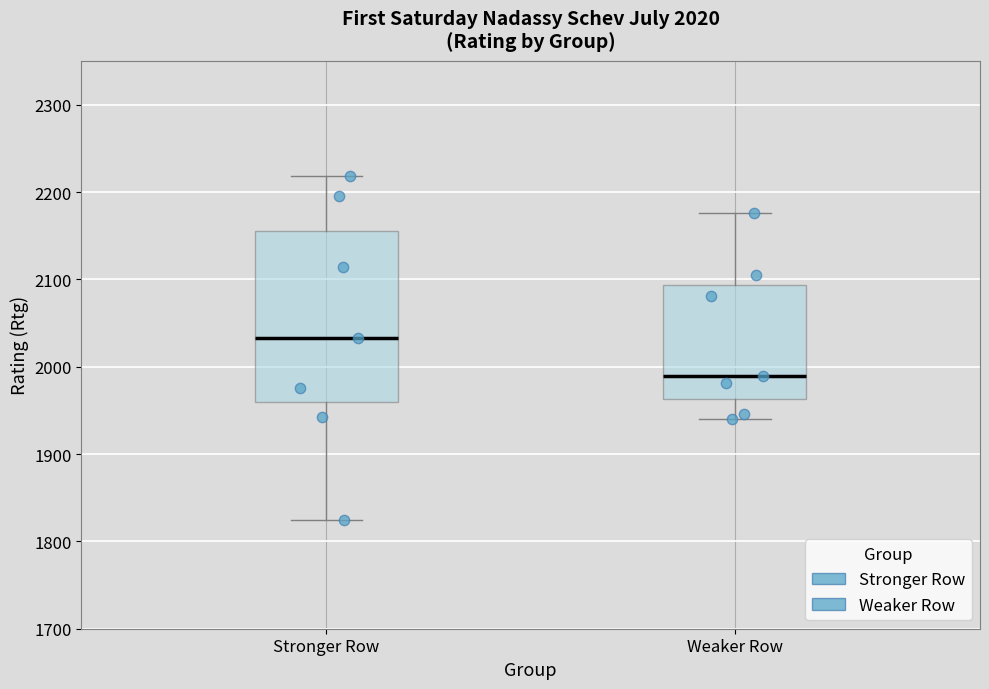

Comparing the boxes themselves (not the whiskers), which one is the tallest?

Stronger Row